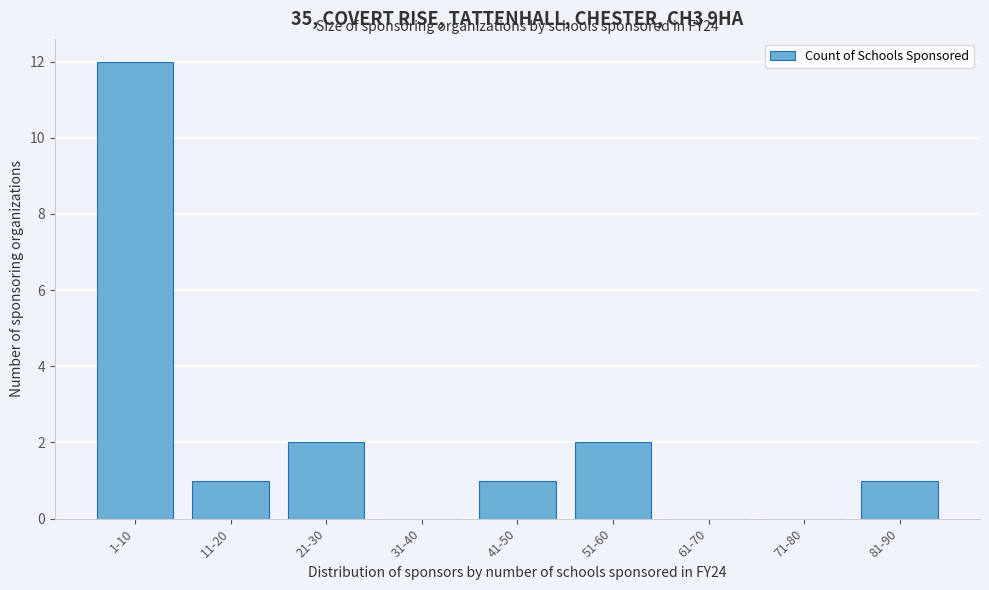

Reading right to left, transcribe all the data shown in this chart.

81-90=1	71-80=0	61-70=0	51-60=2	41-50=1	31-40=0	21-30=2	11-20=1	1-10=12